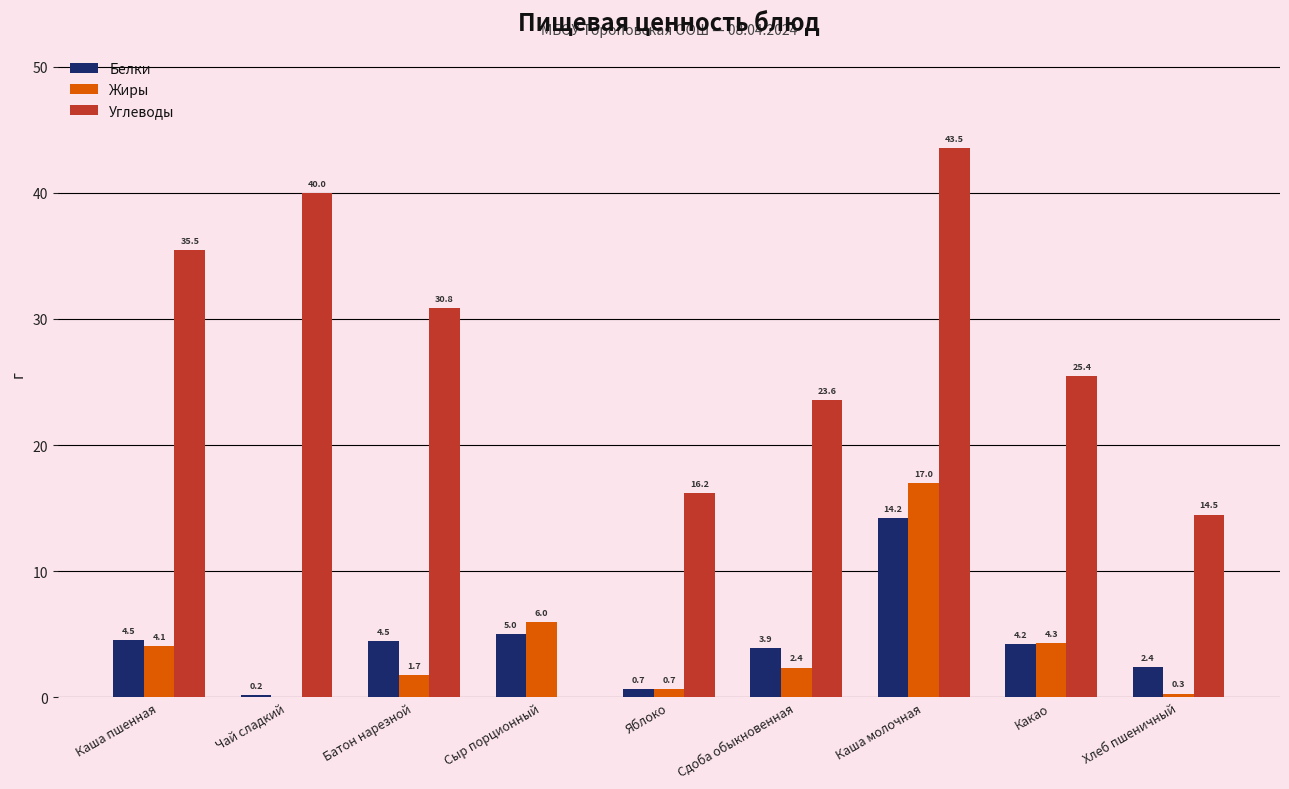

At which category is the sum across all series the highest?

Каша молочная